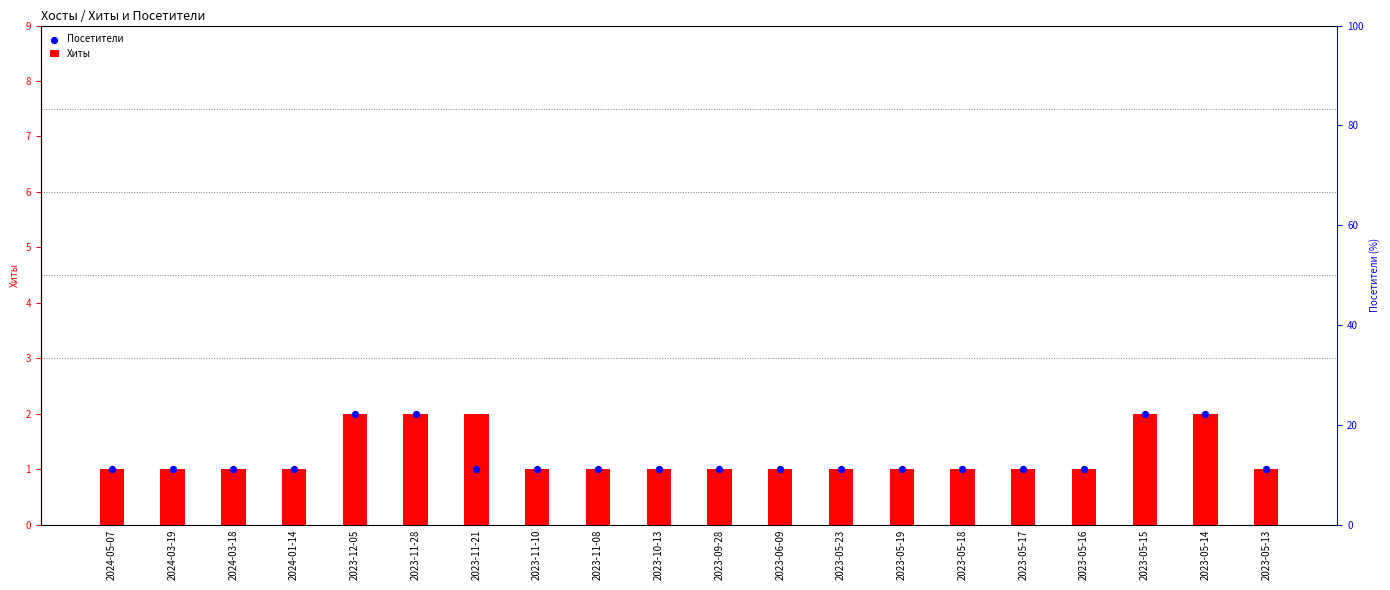

Is the value of Посетители at 2023-10-13 greater than the value of Хиты at 2023-05-18?

No